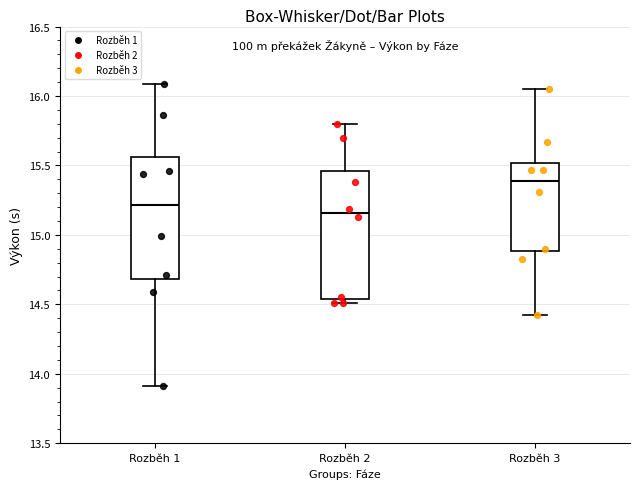

Reading left to right, transcribe this box plot: for each box, give where its median line is, the range the box spans, and where its two whiskers end, as read against the y-axis. The values are not printed on the chart, so give them approximately, as read against the axis.

Rozběh 1: median 15.20, box 14.70 to 15.55, whiskers 13.90 to 16.10
Rozběh 2: median 15.15, box 14.55 to 15.45, whiskers 14.50 to 15.80
Rozběh 3: median 15.40, box 14.90 to 15.50, whiskers 14.40 to 16.05